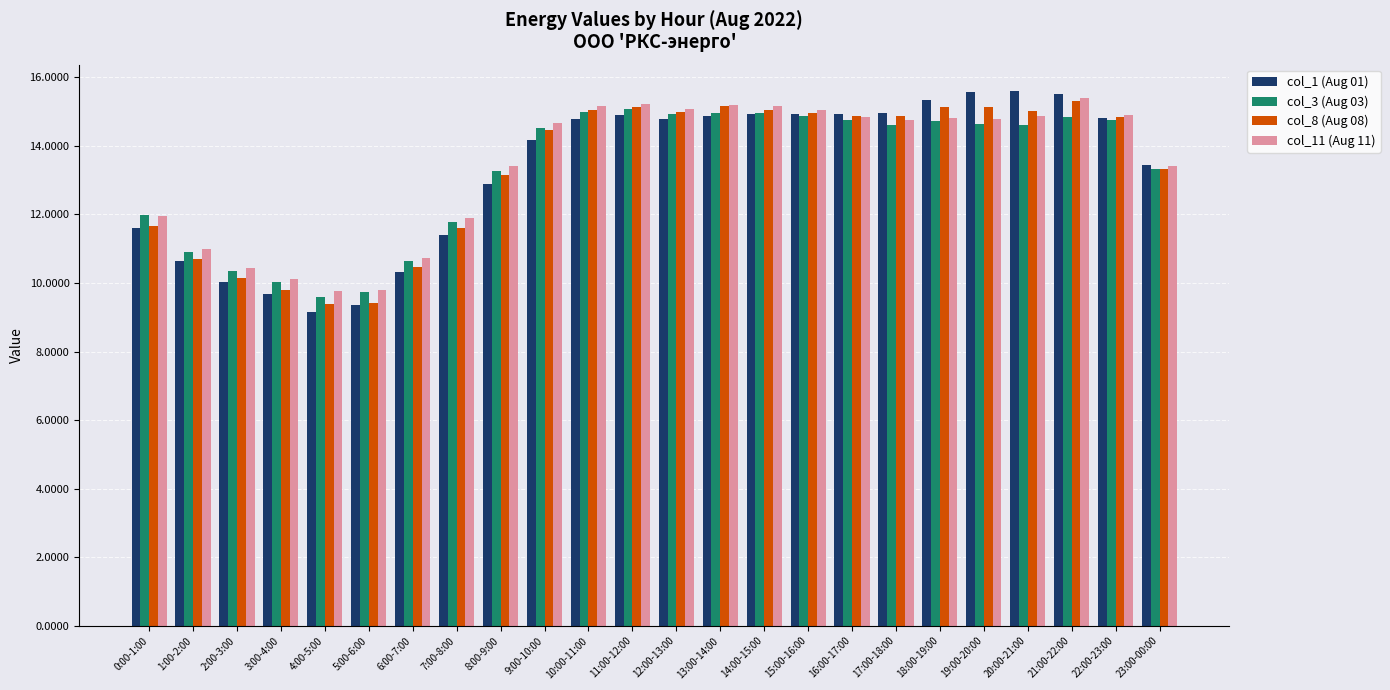

What is the greatest value displayed?

15.6